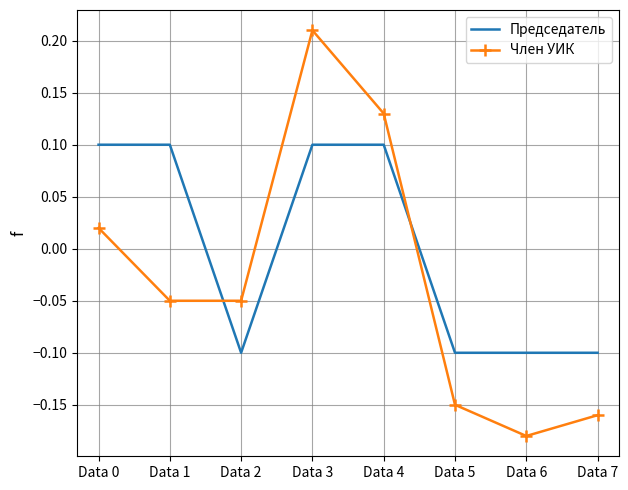

What is the difference between the maximum and minimum values in the Член УИК series?

0.4